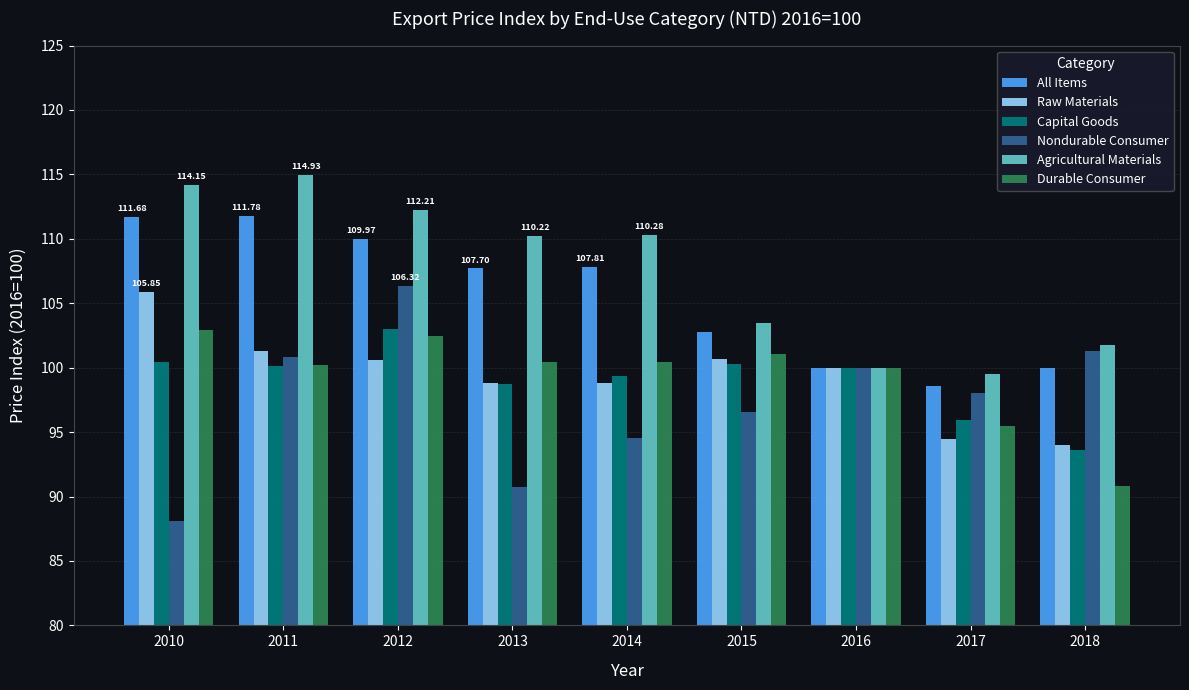

At how many categories does at least one series exceed 101?

7